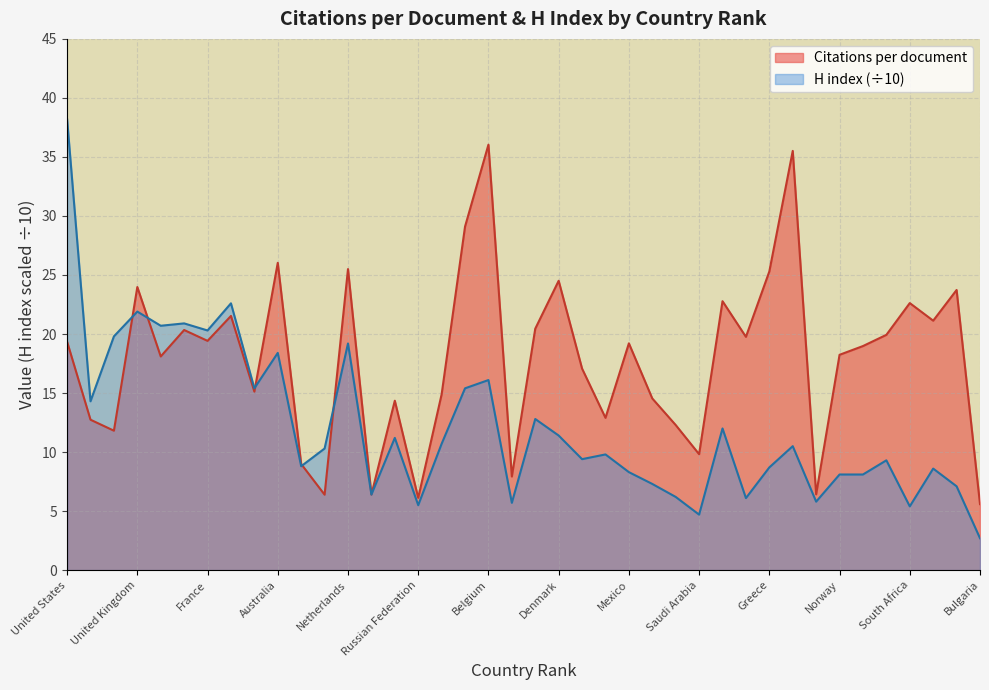

At which category does H index reach its first local peak?

United Kingdom